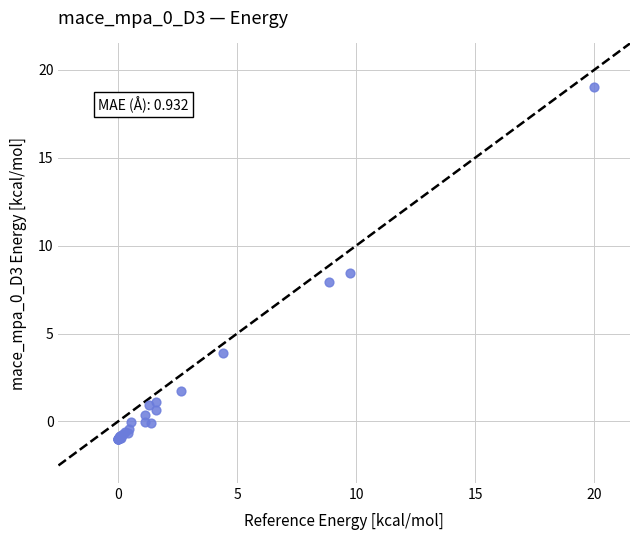

What Y value in the scatter plot is closest to 9?

8.4